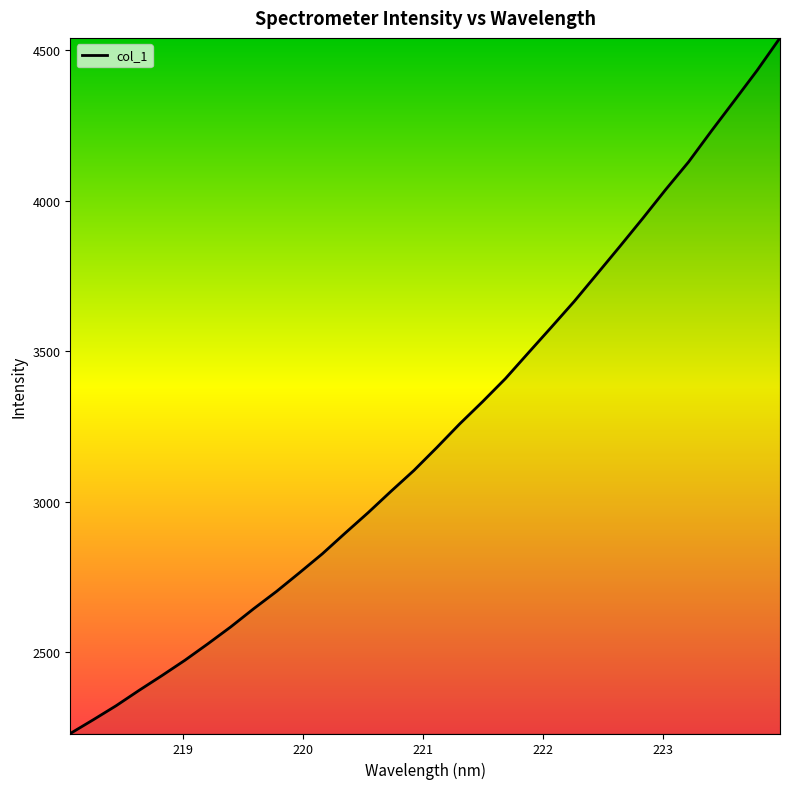

What is the difference between the maximum and minimum values?

2311.1